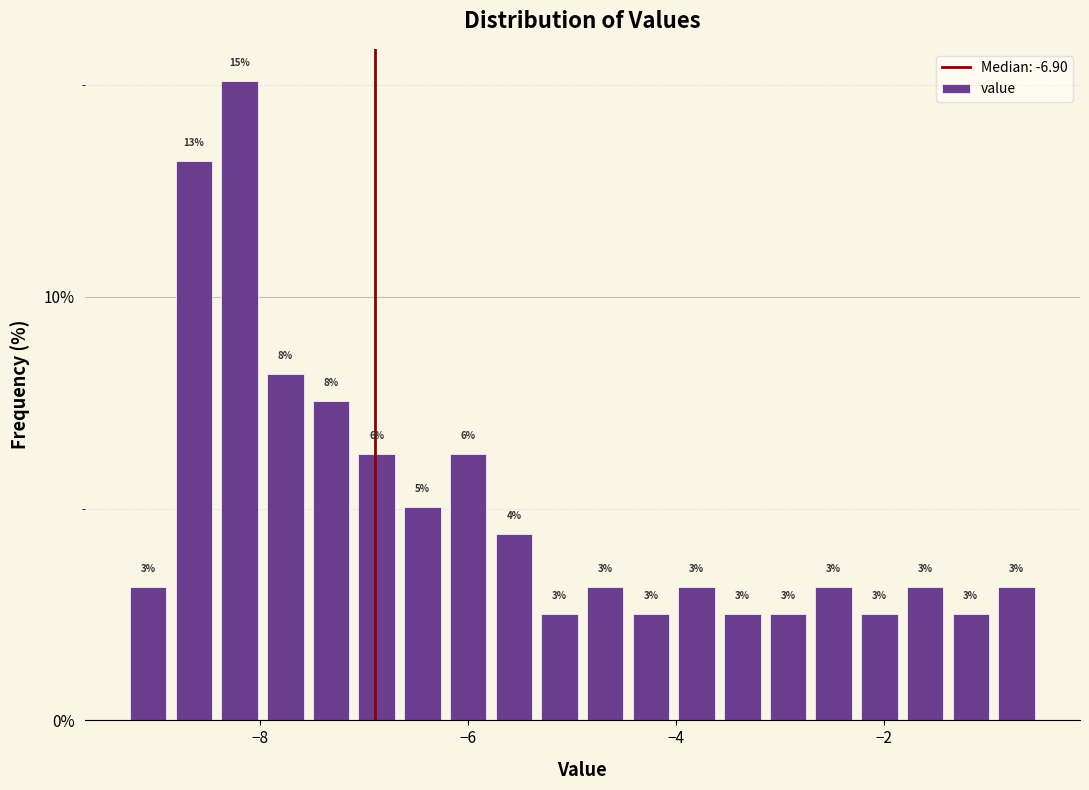

Around what value on the x-axis is the tallest bar? Give the approximate position of its centre, as read against the axis.

-8.2